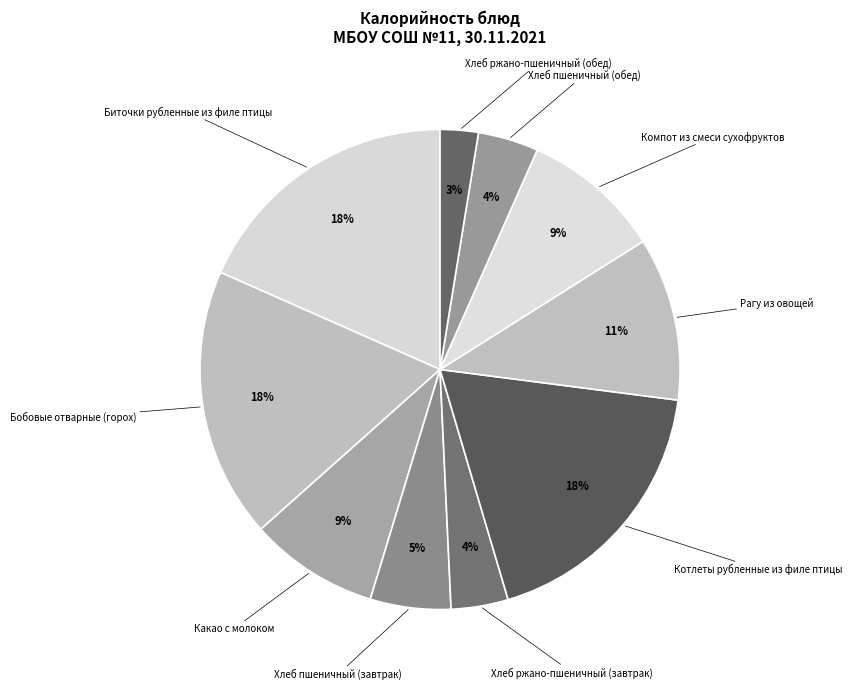

Does any single category account for the majority?

No